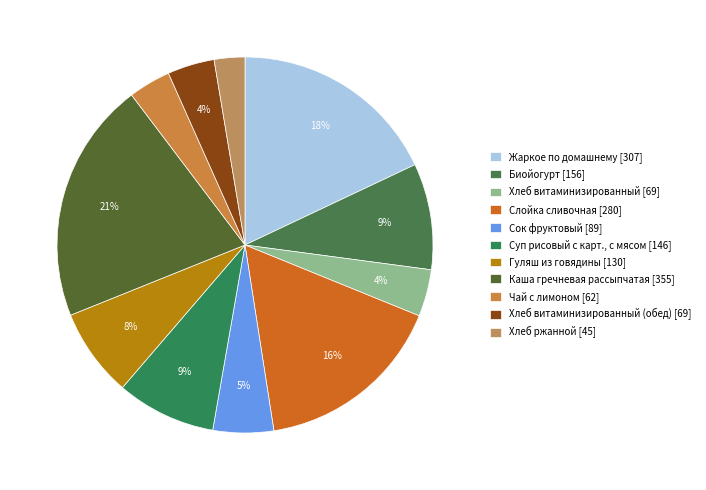

Count the number of slices in the pie.

11